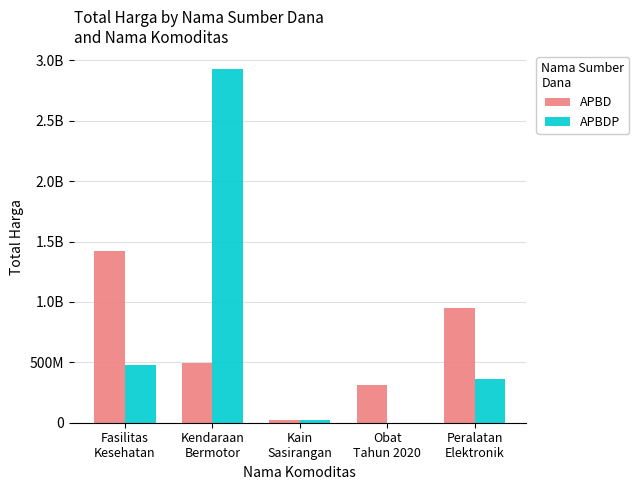

How many data points in APBDP are above 362103800?

2